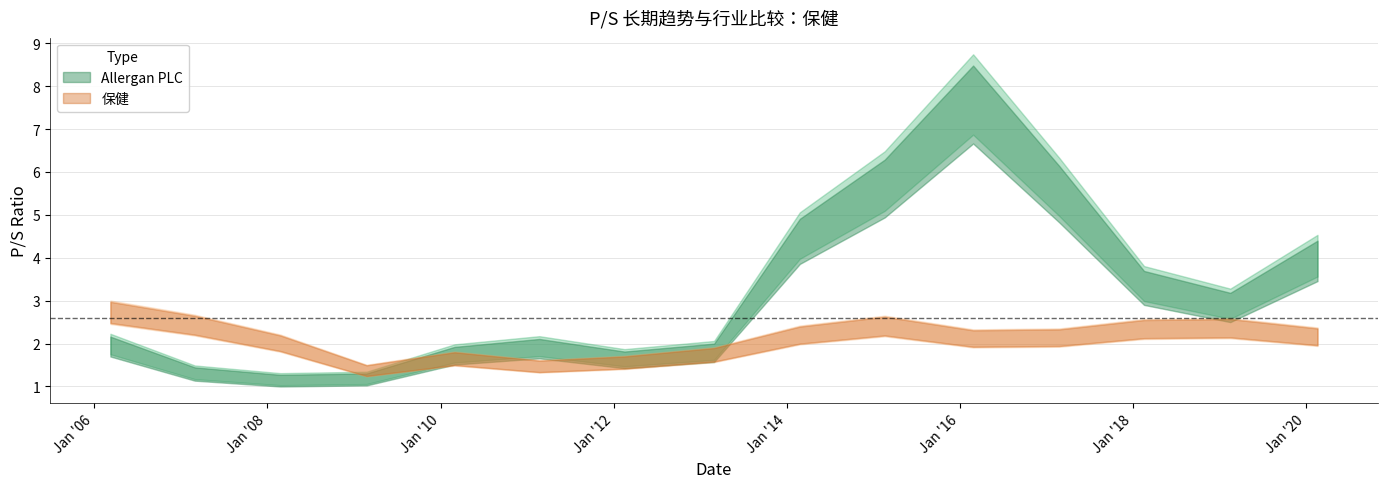

What are all the series names shown in the legend?

Allergan PLC, 保健